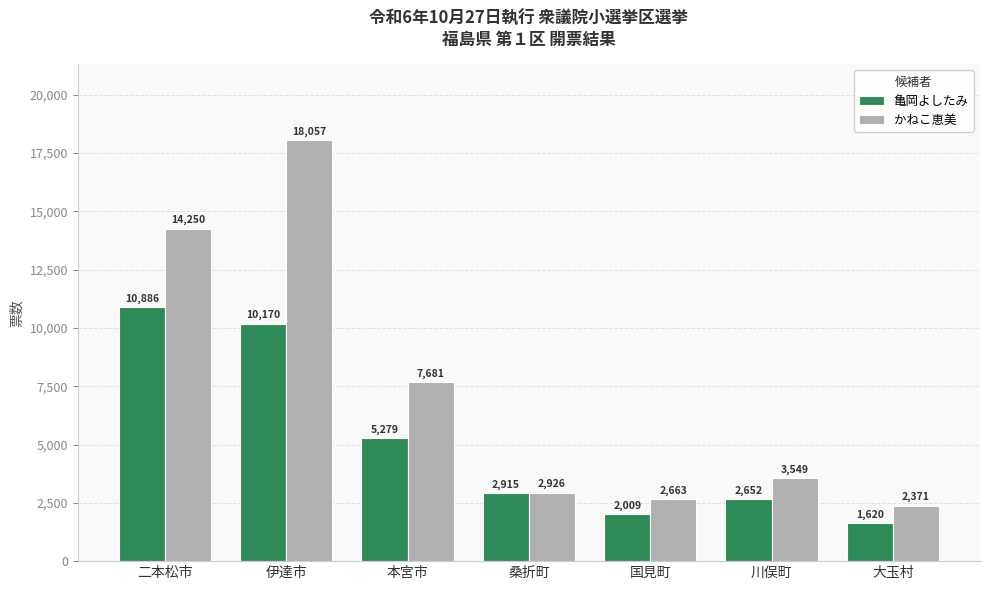

At which category is the sum across all series the highest?

伊達市